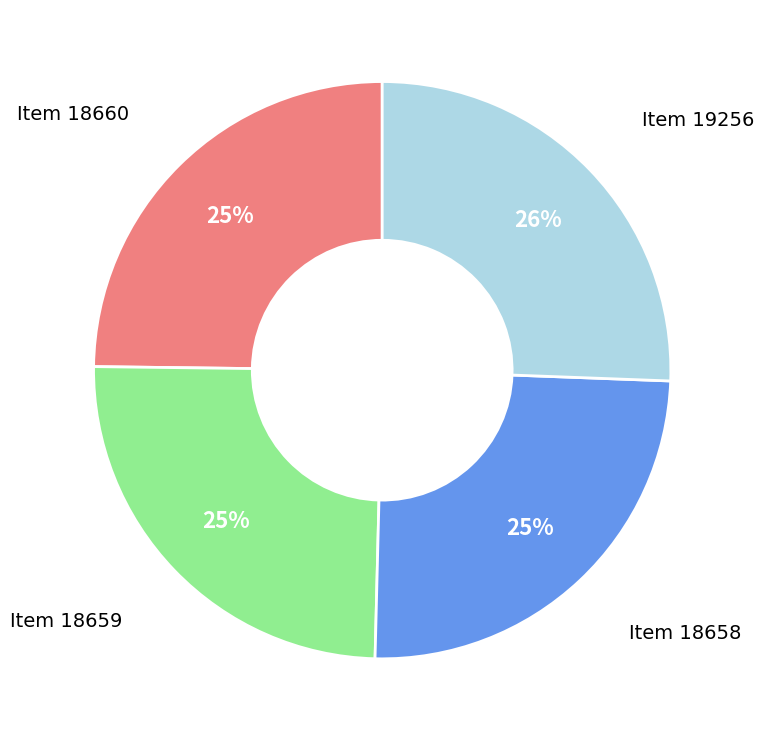

To the nearest percent, what is the average slice percentage?

25%